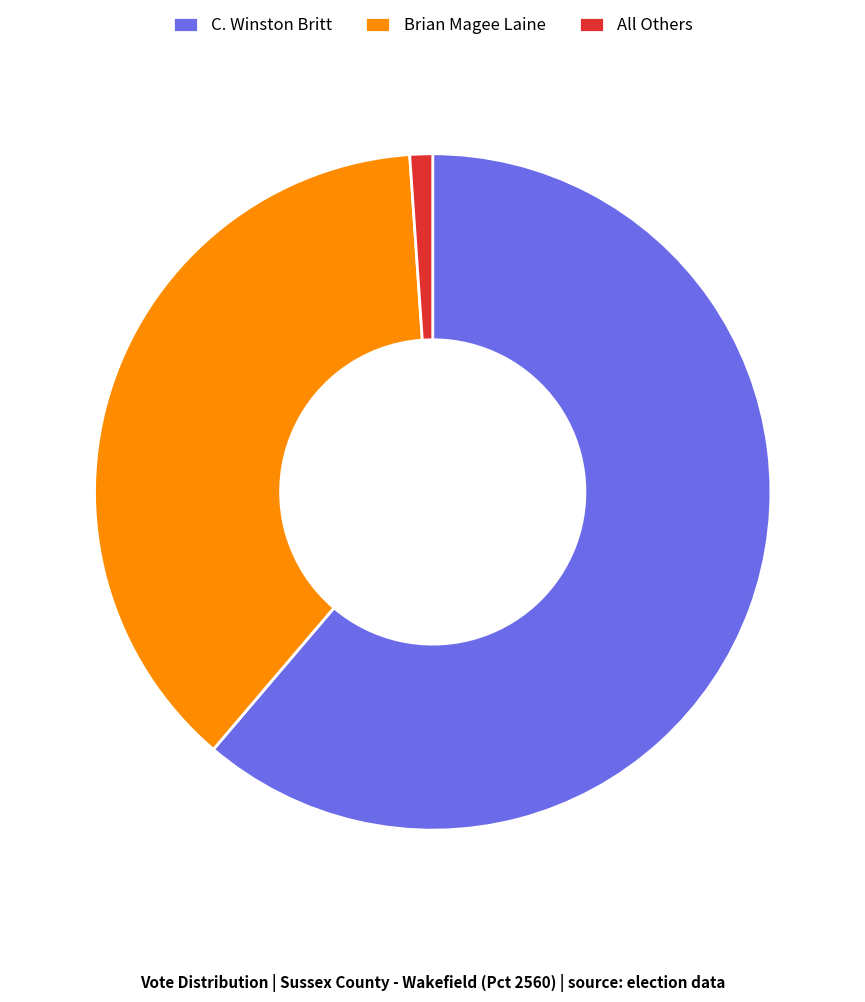

Count the number of slices in the pie.

3